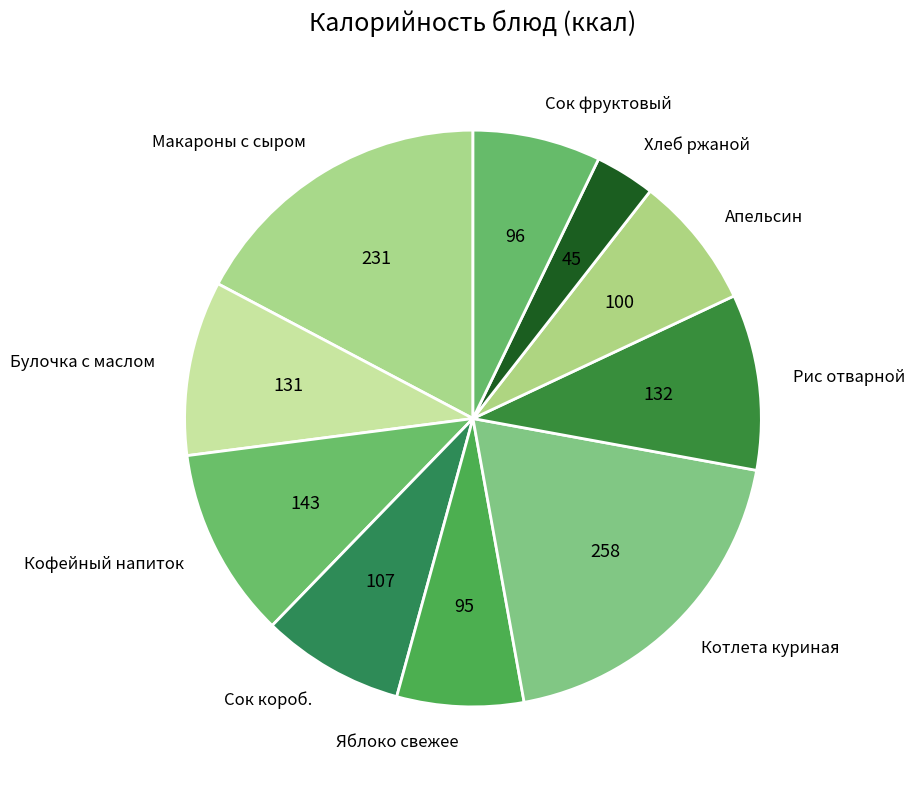

Which slice is the smallest?

Хлеб ржаной